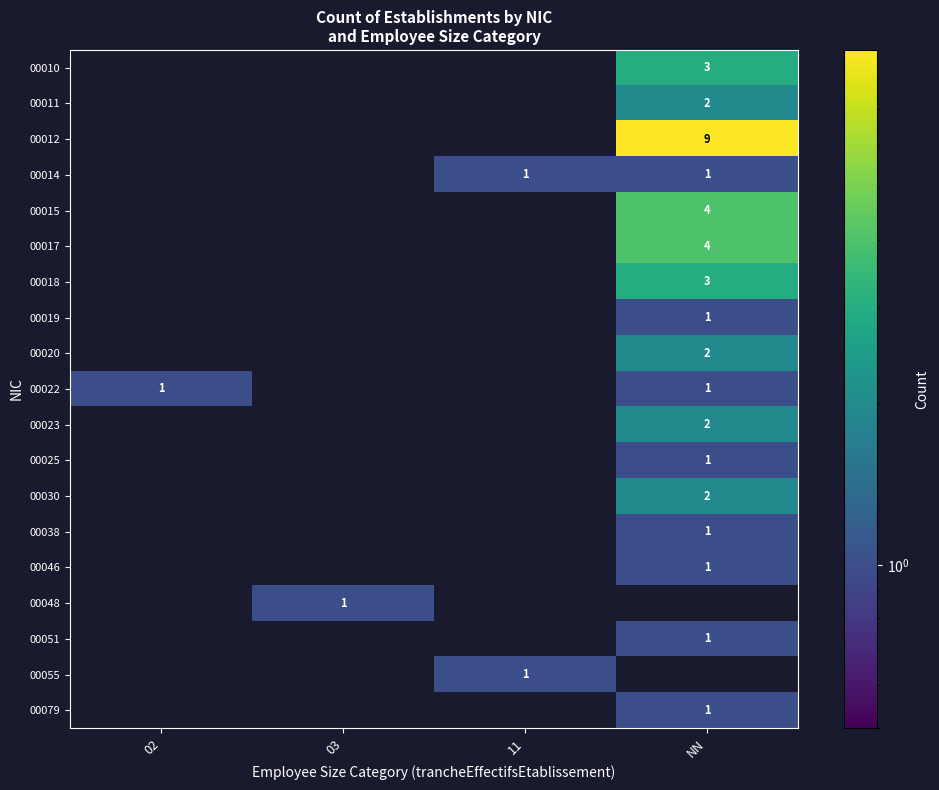

Between 11 and 02, which is larger?

02